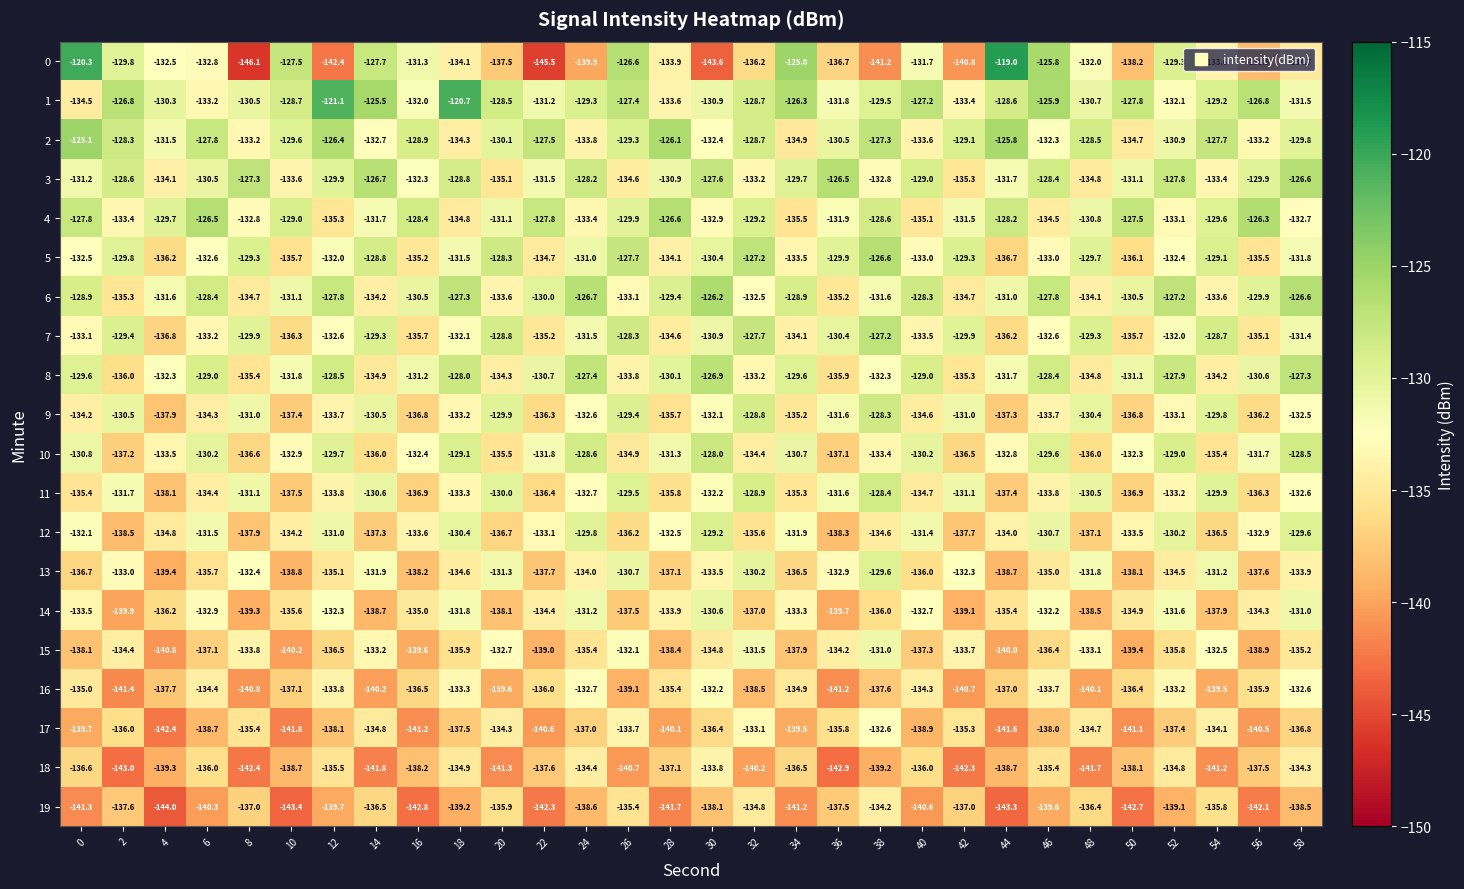

What is the highest value of the 6 series?

-126.2